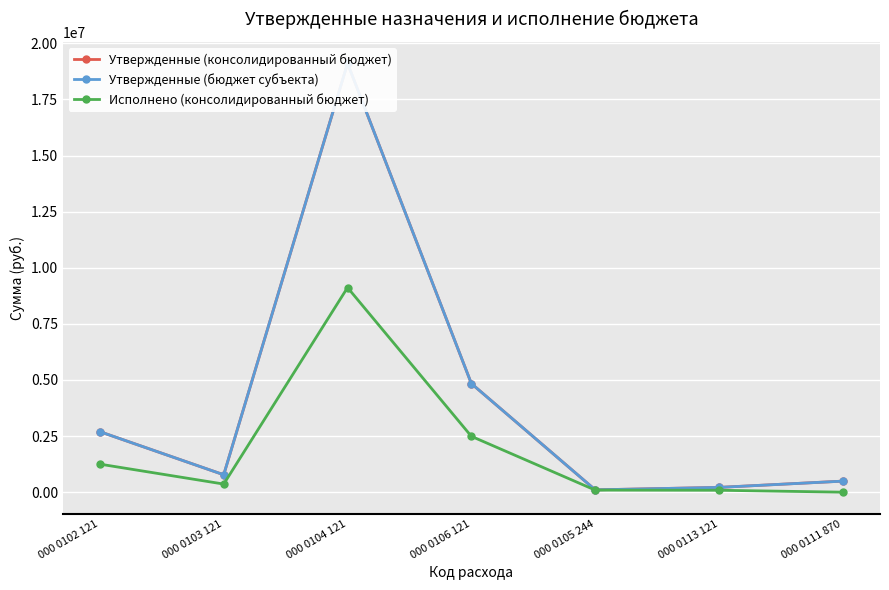

True or false: Утвержденные (бюджет субъекта) has a value of 90943.6 at 000 0113 121.

False